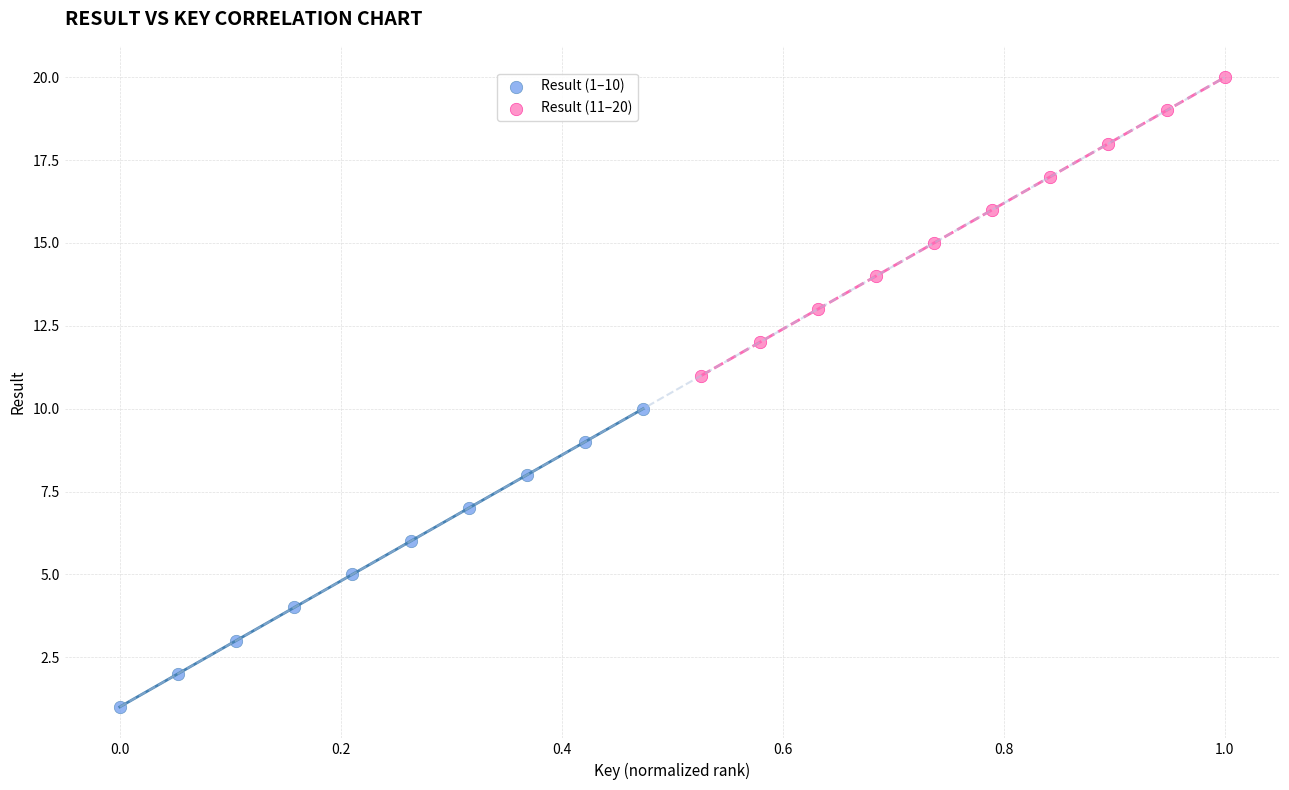

Which series reaches the minimum Y coordinate?

Result (1–10)